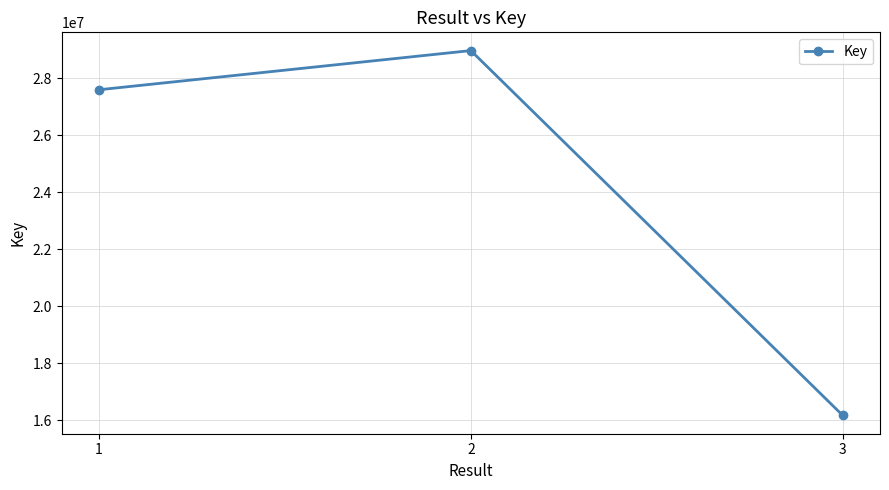

What is the sum of all values?

72748318